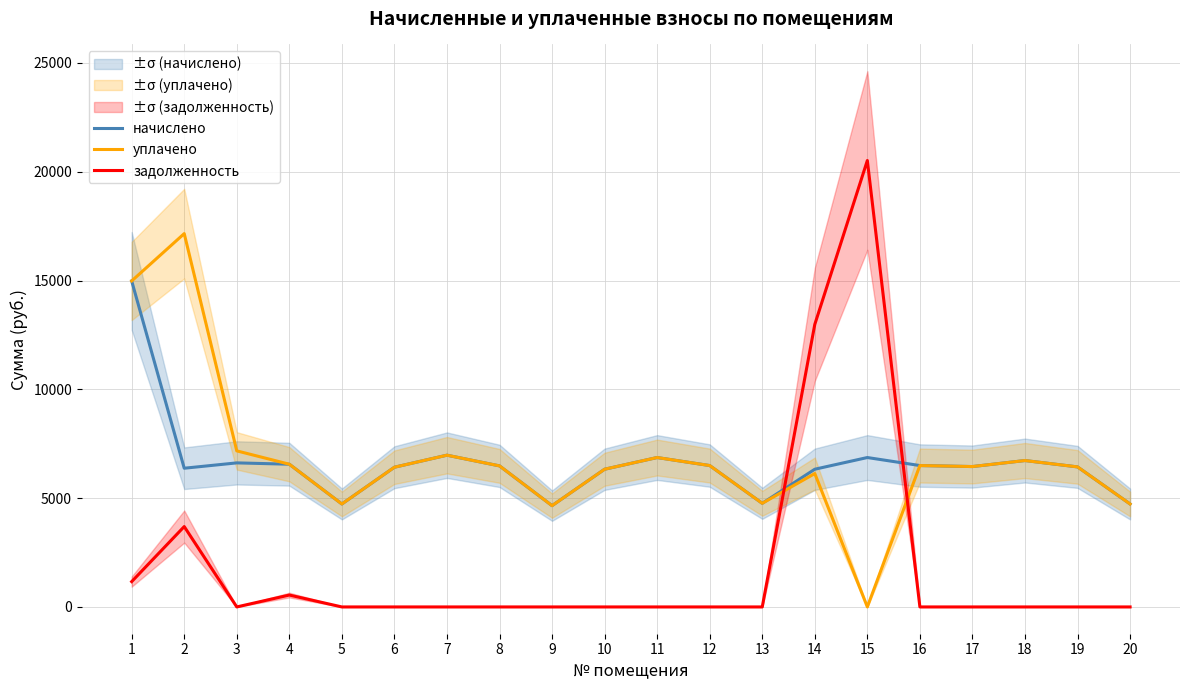

At which category does начислено reach its first local valley?

2